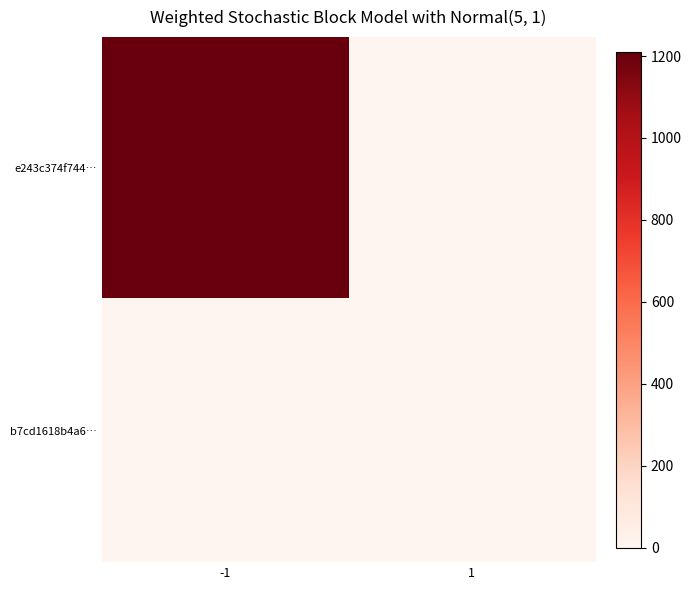

Reading left to right, what are all the values shown in this chart?

e243c374f744…: -1=1211	1=0
b7cd1618b4a6…: -1=0	1=0